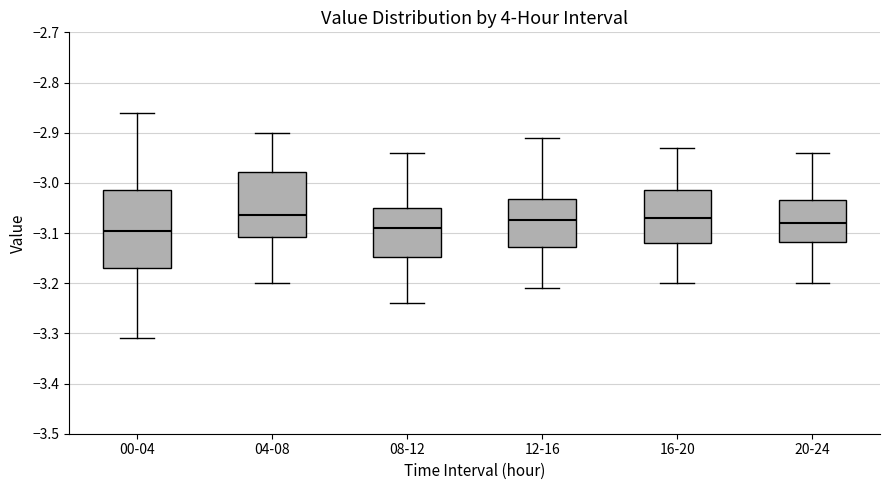

Reading left to right, read every box against the y-axis: the position of its median line, the range the box covers, and the ends of its whiskers. The values are not printed on the chart, so give them approximately, as read against the axis.

00-04: median -3.09, box -3.17 to -3.01, whiskers -3.31 to -2.86
04-08: median -3.06, box -3.11 to -2.98, whiskers -3.20 to -2.90
08-12: median -3.09, box -3.15 to -3.05, whiskers -3.24 to -2.94
12-16: median -3.07, box -3.13 to -3.03, whiskers -3.21 to -2.91
16-20: median -3.07, box -3.12 to -3.01, whiskers -3.20 to -2.93
20-24: median -3.08, box -3.12 to -3.03, whiskers -3.20 to -2.94